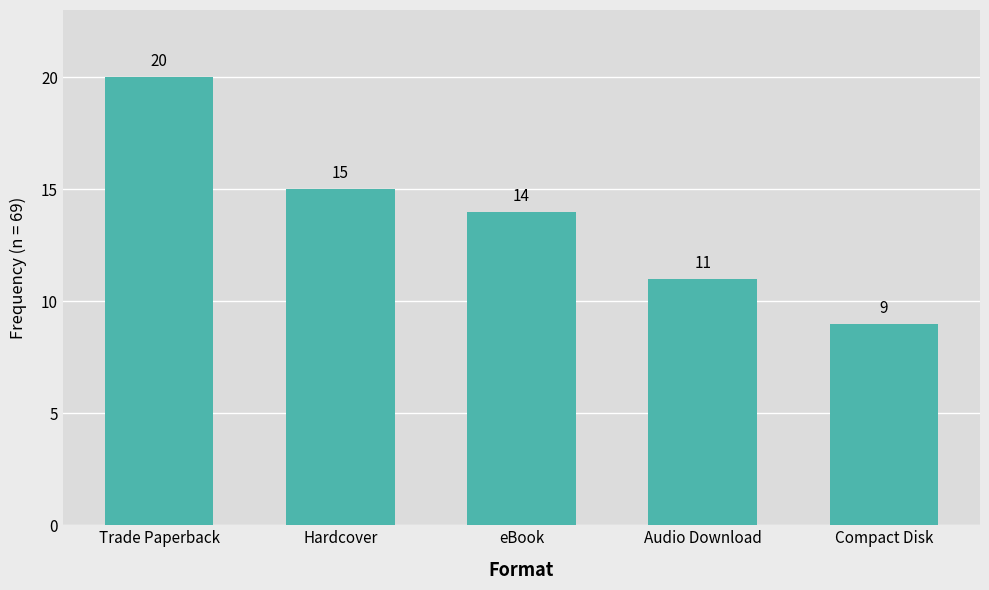

True or false: the data shows 14 at eBook.

True